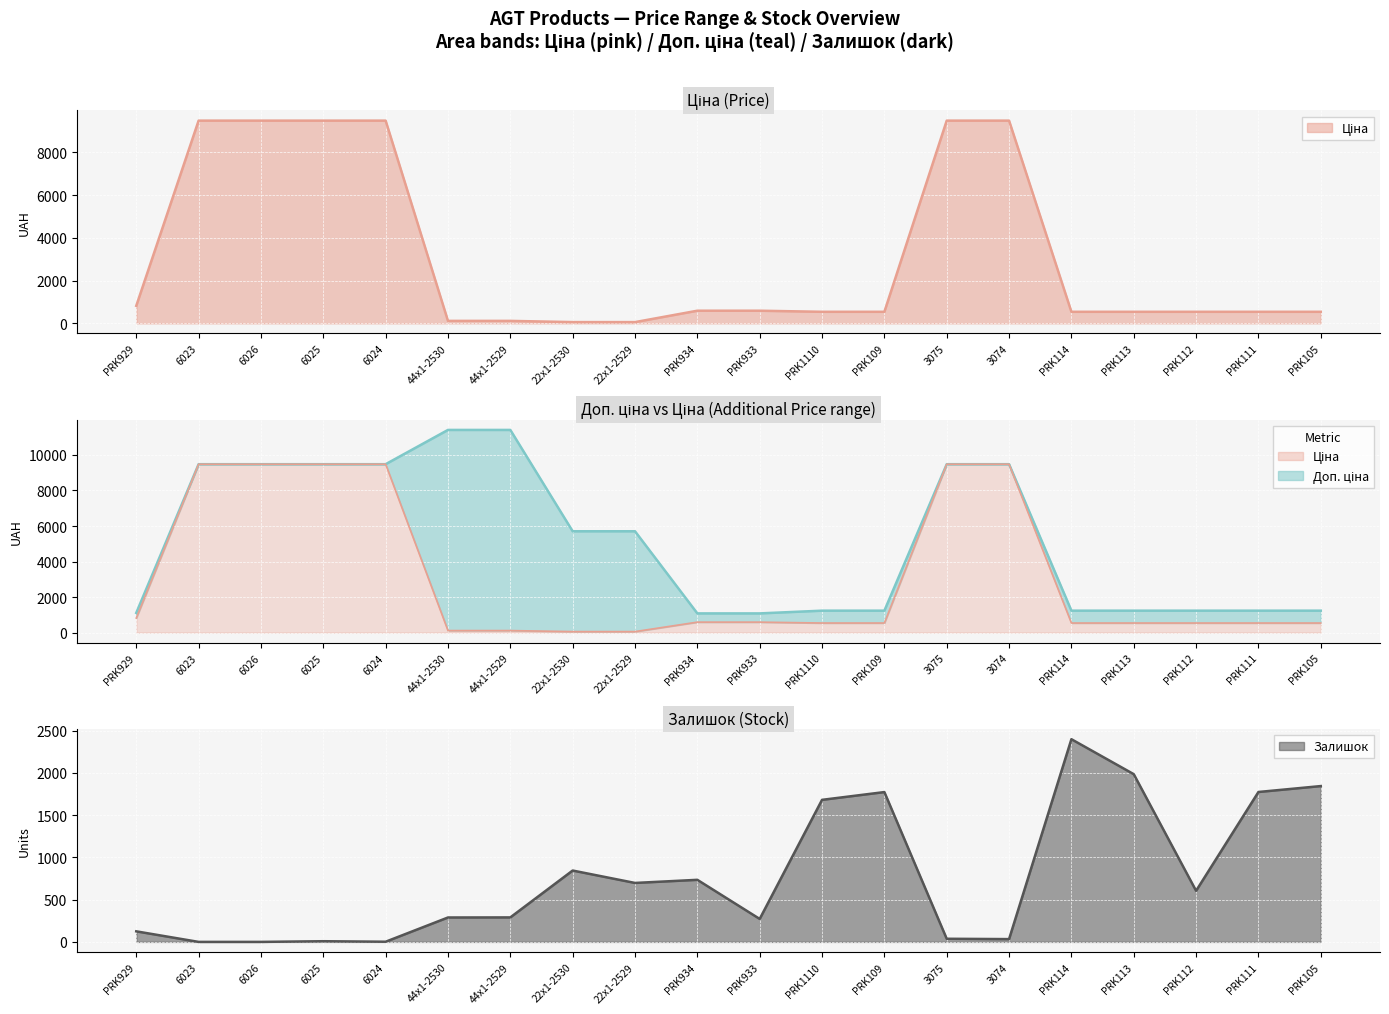

What is the label of the 8th point from the right?

PRK109